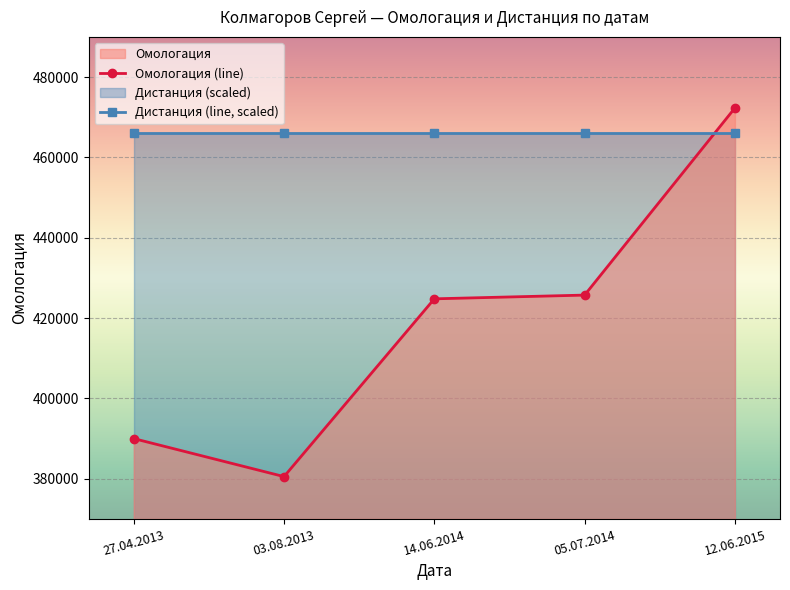

What is the difference between the maximum and minimum values?

91774